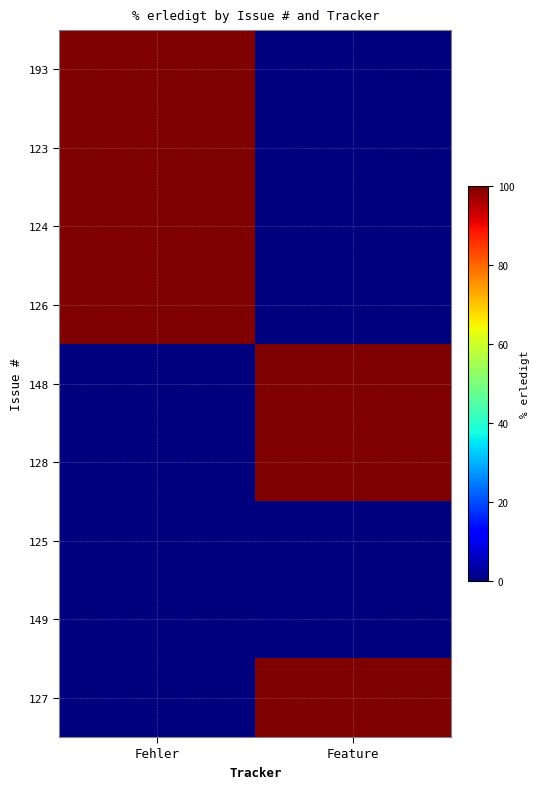

What is the spread (max minus min) of values at Fehler?

100